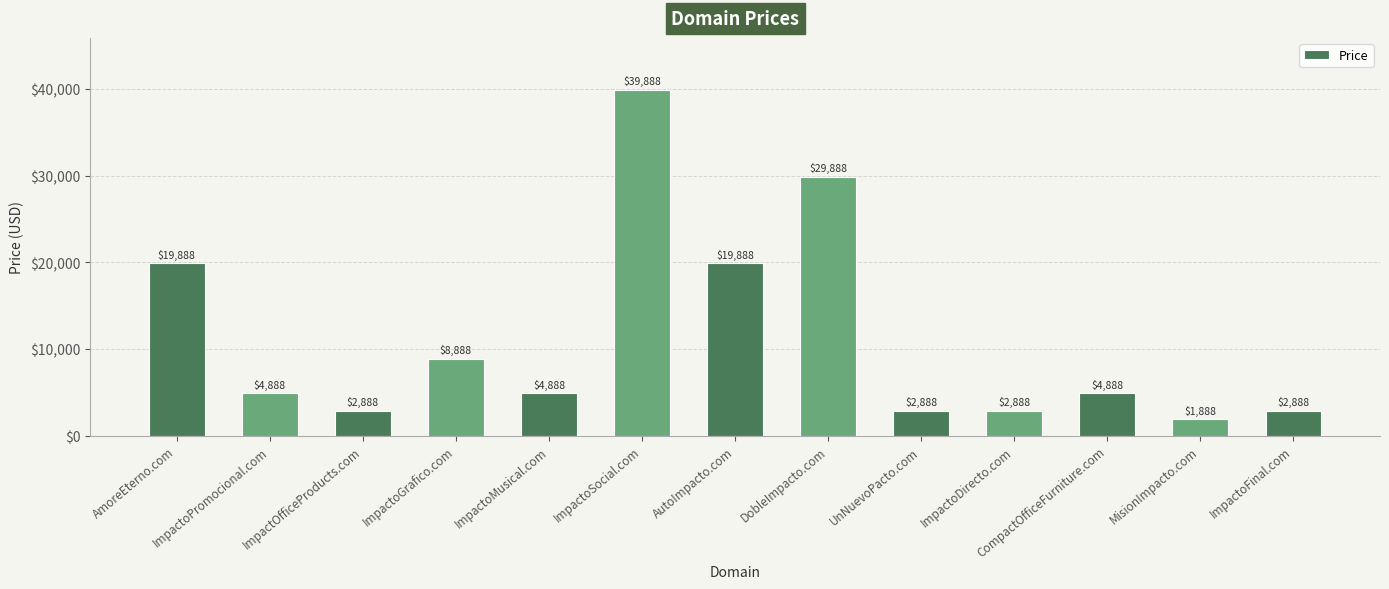

What is the difference between the second highest and minimum values?

28000